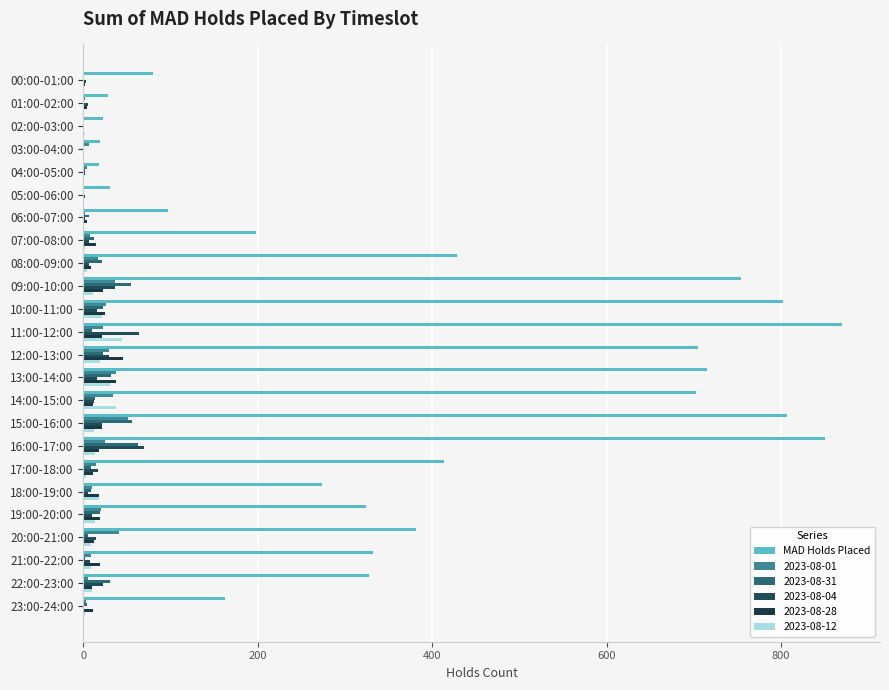

Which label corresponds to the largest value in the chart?

11:00-12:00